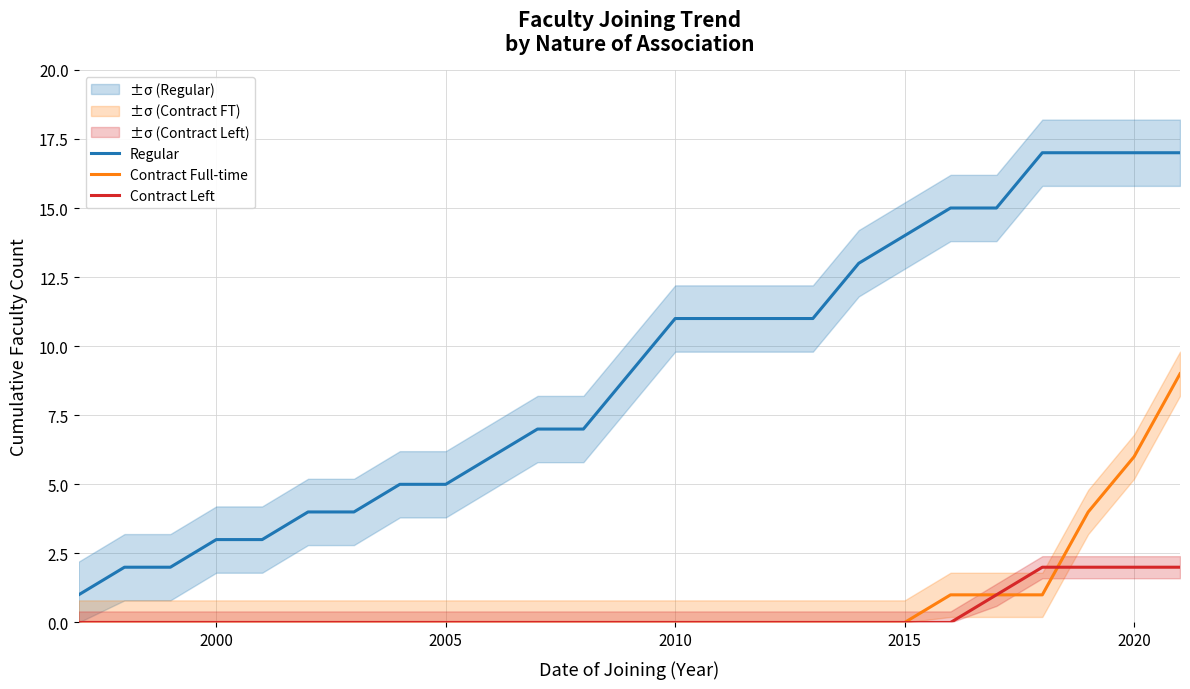

What is the maximum value for Contract Full-time?

9